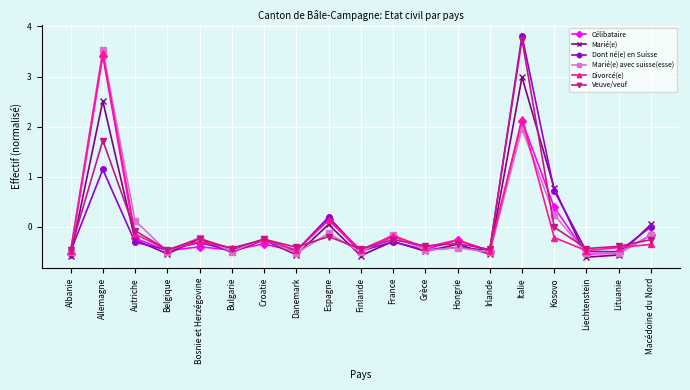

At which label is Marié(e) closest to 1?

Kosovo